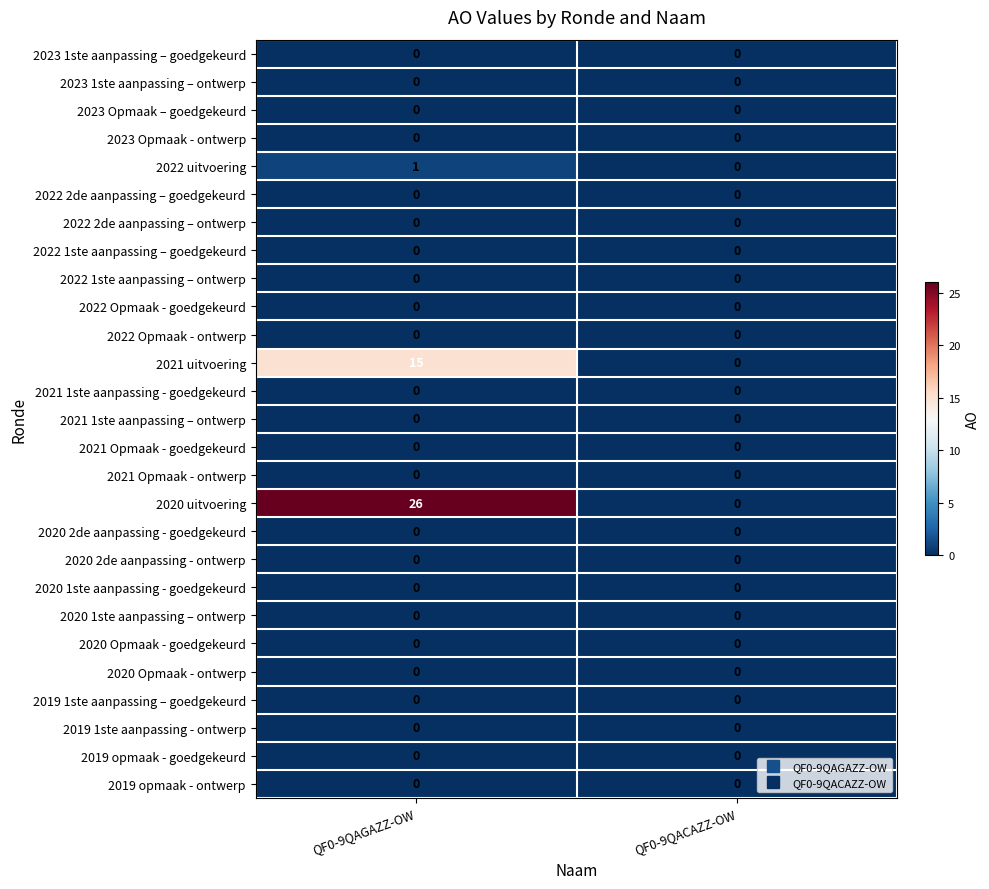

Which category has the highest value across all series?

QF0-9QAGAZZ-OW